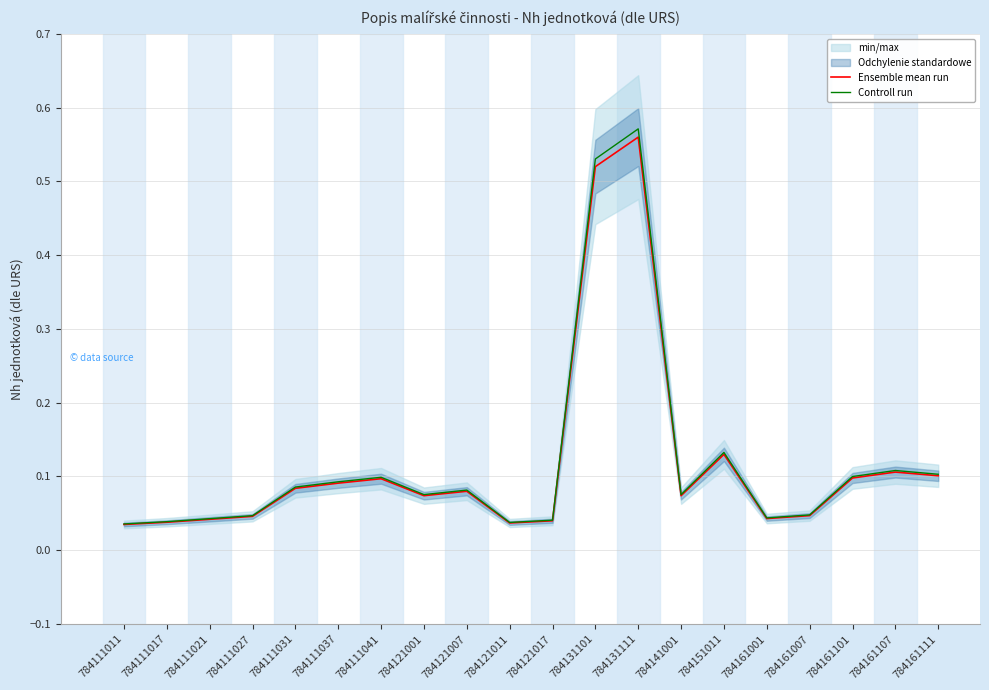

What is the sum of the Controll run values at 784131101 and 784141001?

0.6